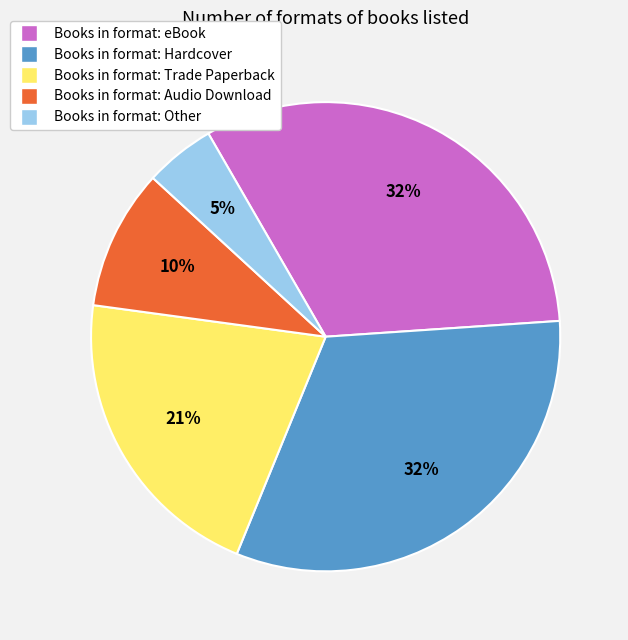

To the nearest percent, what is the difference between the largest and smallest slice percentages?

27%